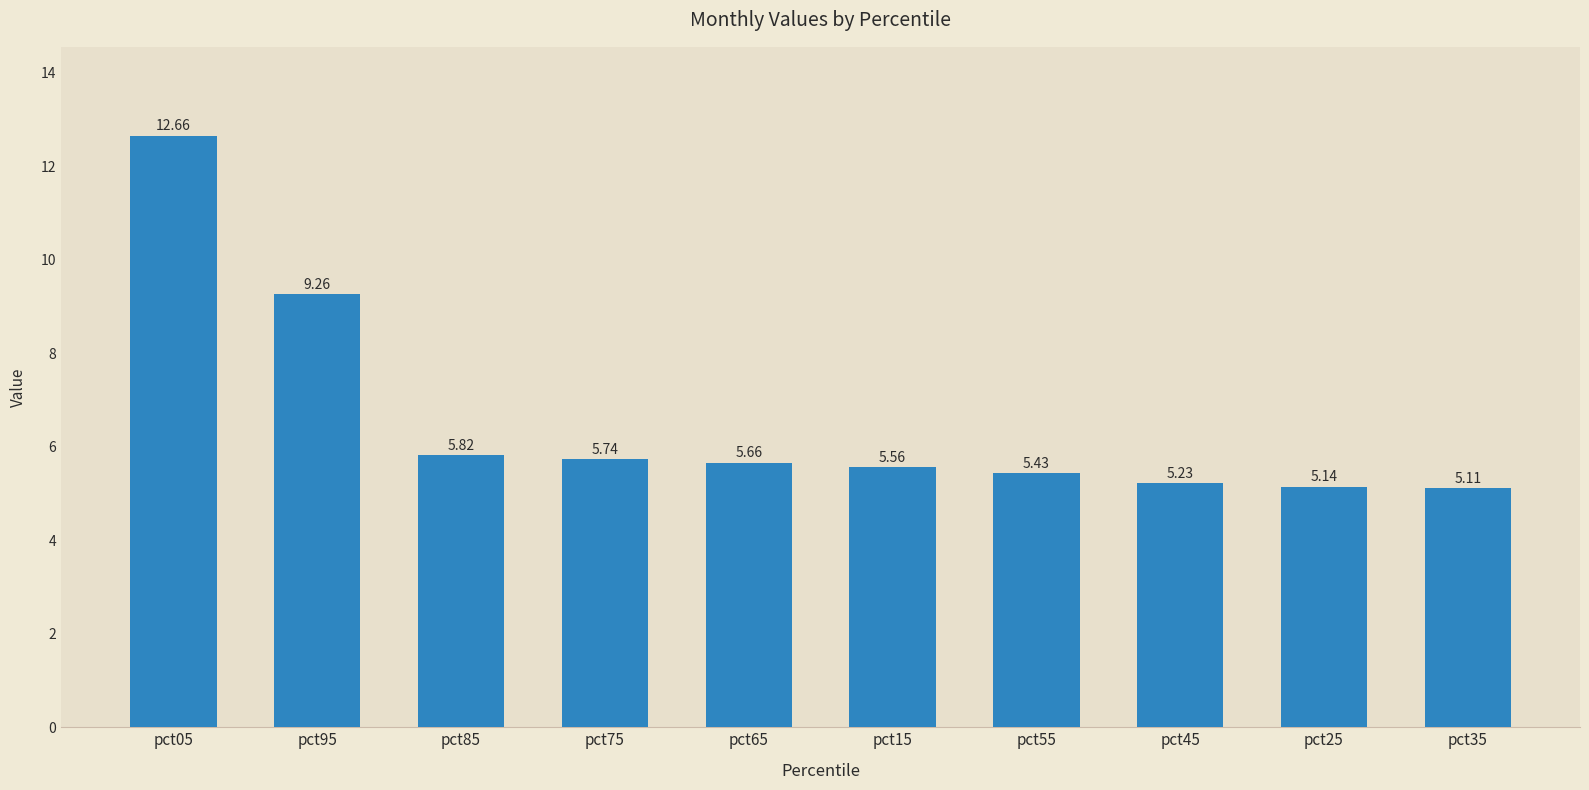

Between pct65 and pct55, which is larger?

pct65